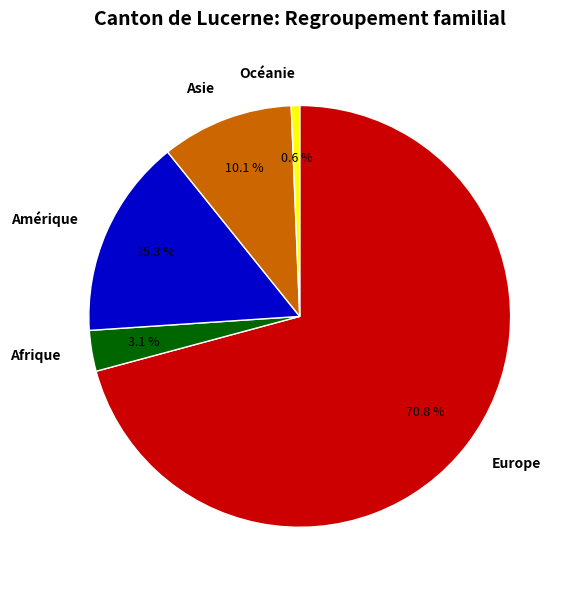

Does Europe represent more than half of the total?

Yes